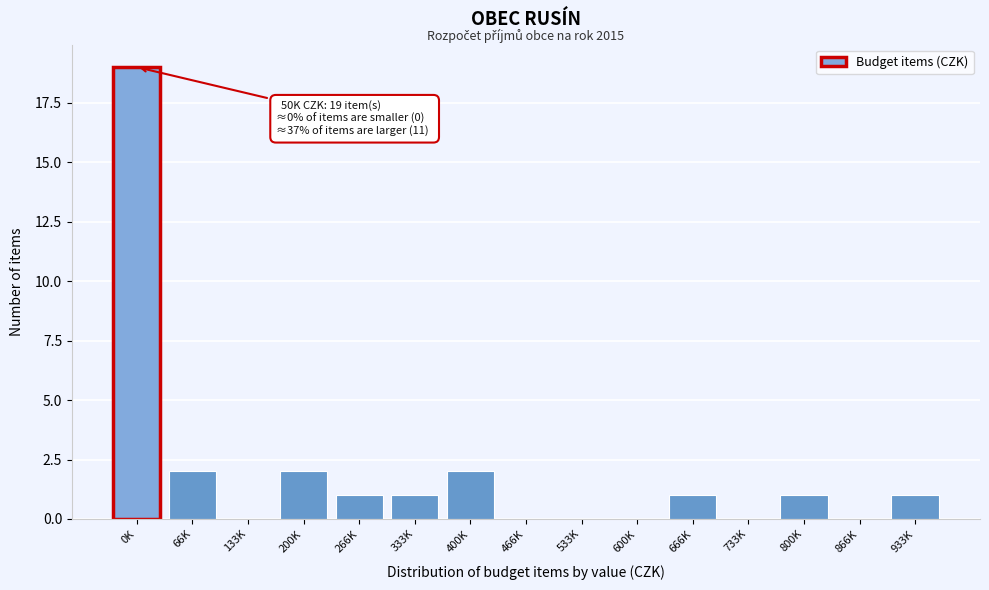

Reading right to left, transcribe all the data shown in this chart.

933K=1	866K=0	800K=1	733K=0	666K=1	600K=0	533K=0	466K=0	400K=2	333K=1	266K=1	200K=2	133K=0	66K=2	0K=19